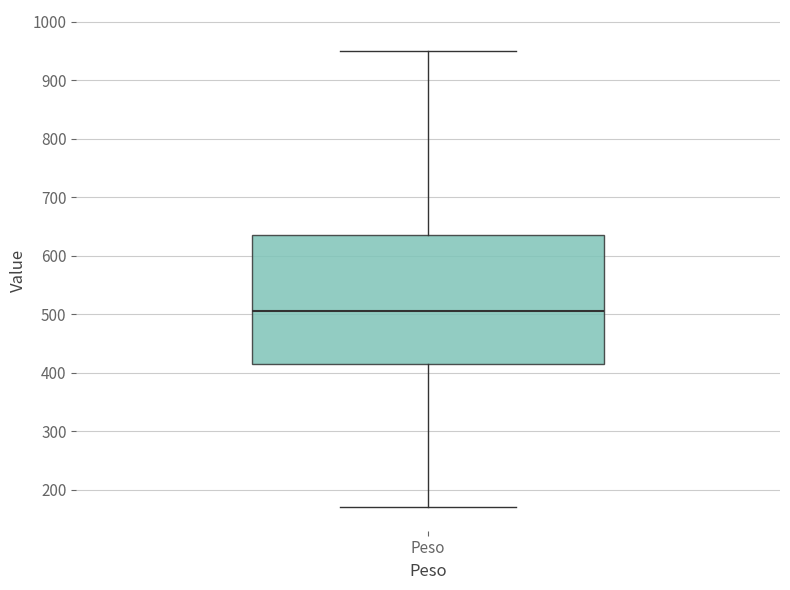

Transcribe this box plot: give where the median line is, the range the box spans, and where the two whiskers end, as read against the y-axis. The values are not printed on the chart, so give them approximately, as read against the axis.

median 510, box 420 to 640, whiskers 170 to 950